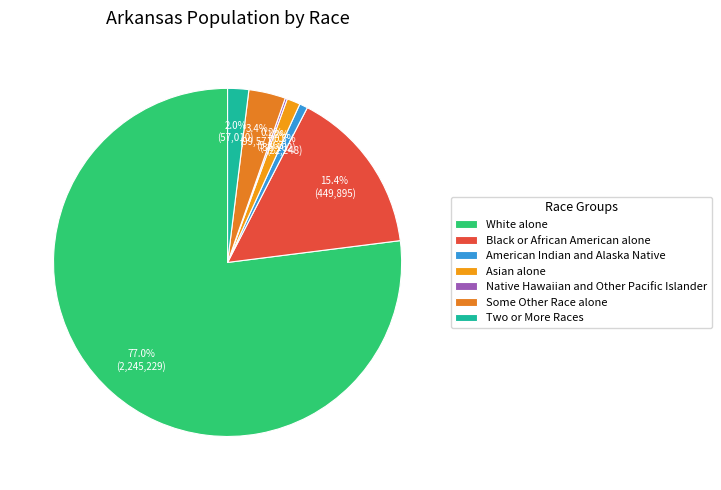

To the nearest percent, what is the difference between the American Indian and Alaska Native and Black or African American alone slice percentages?

15%